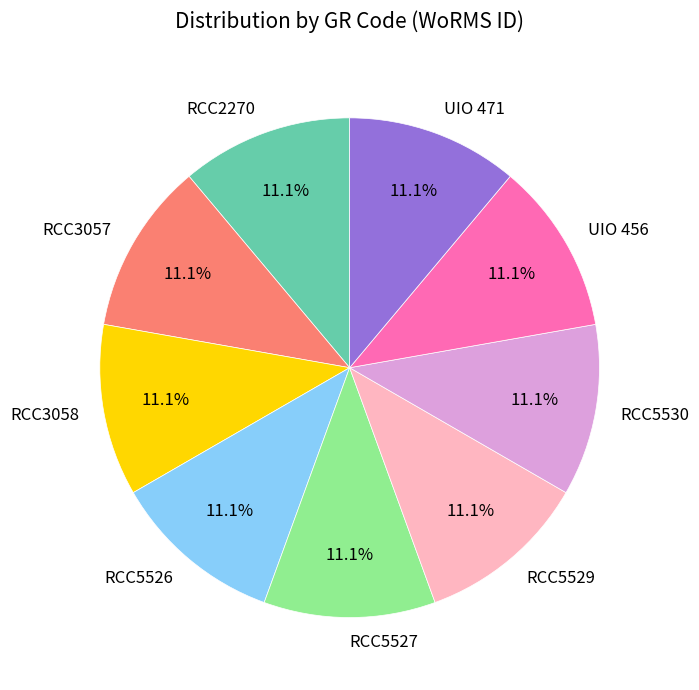

Does UIO 471 represent more than half of the total?

No